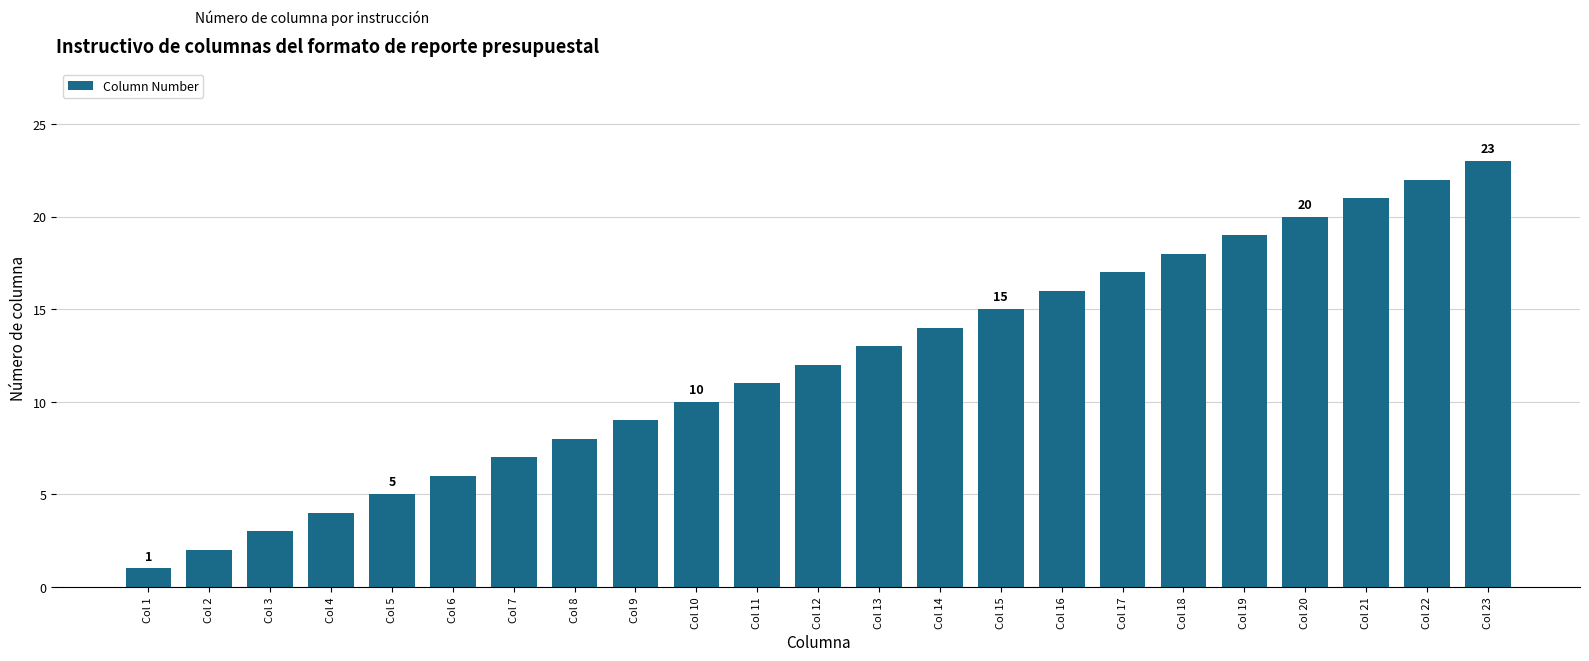

What is the average value?

12